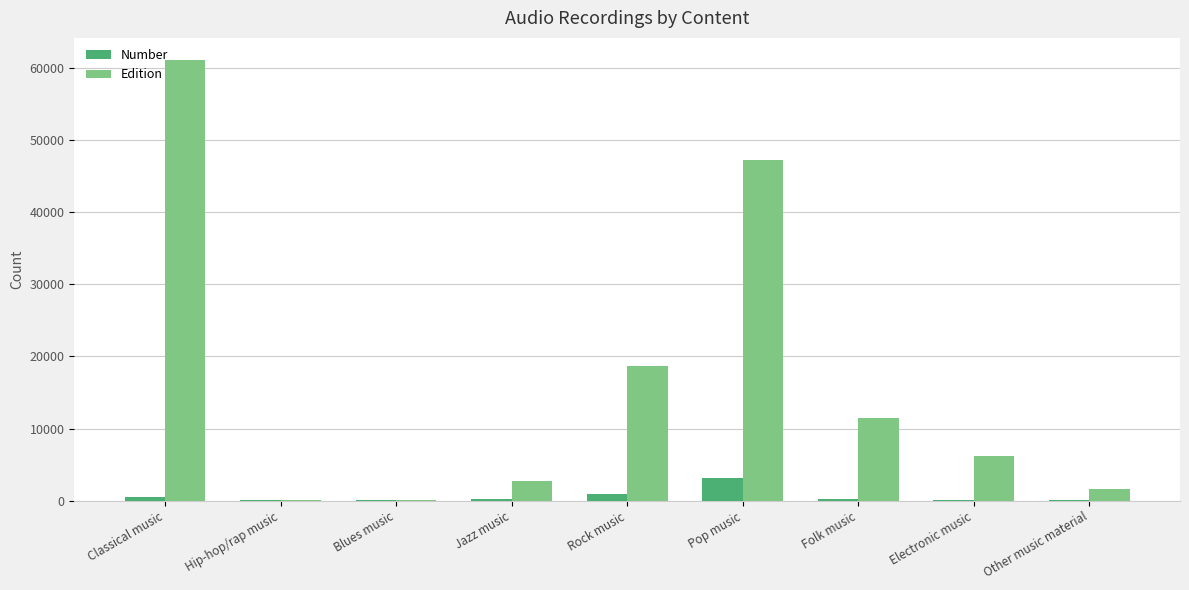

The value of Edition at Other music material is 1581. True or false?

True